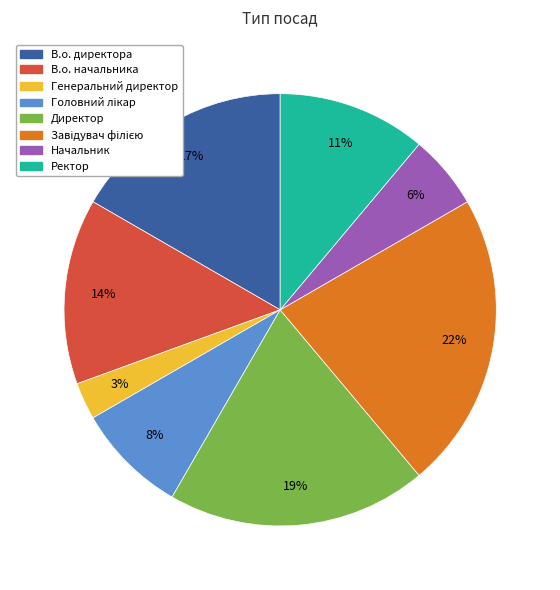

Is there a majority slice in this chart?

No